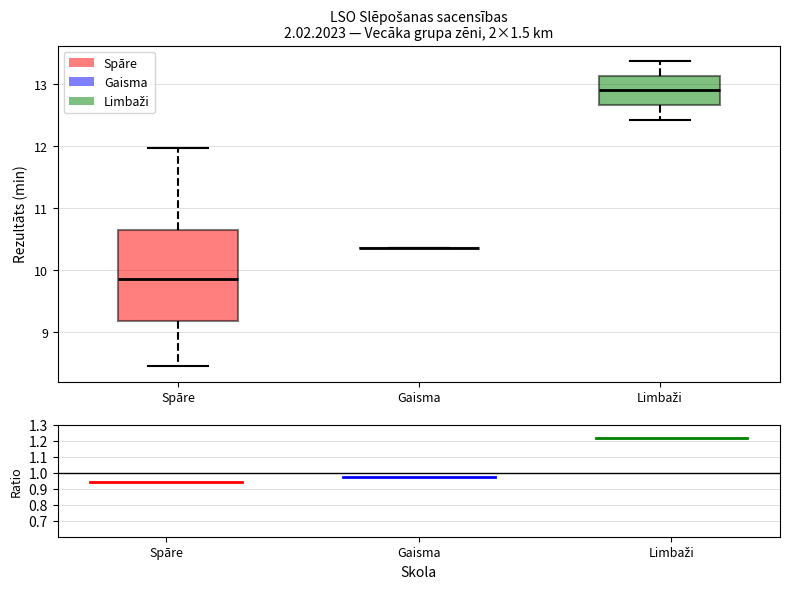

Reading left to right, transcribe this box plot: for each box, give where its median line is, the range the box spans, and where its two whiskers end, as read against the y-axis. The values are not printed on the chart, so give them approximately, as read against the axis.

Spāre: median 9.9, box 9.2 to 10.6, whiskers 8.5 to 12.0
Gaisma: box collapsed to a line at 10.4, whiskers 10.4 to 10.4
Limbaži: median 12.9, box 12.7 to 13.1, whiskers 12.4 to 13.4